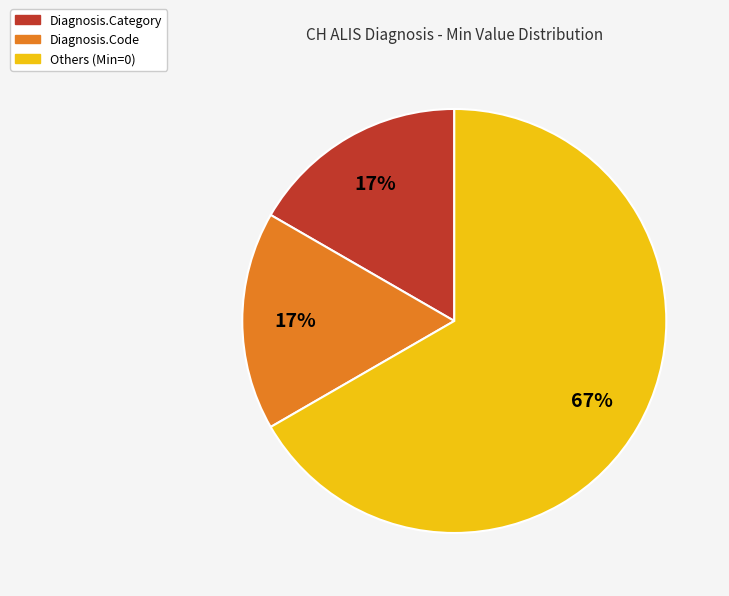

To the nearest percent, what is the average slice percentage?

33%